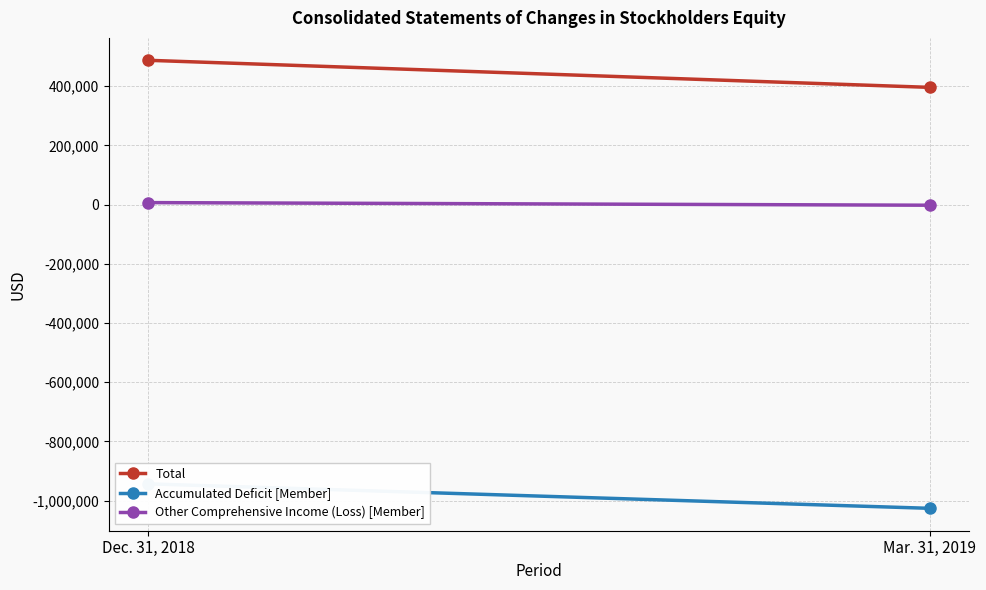

What is the average value of the Accumulated Deficit [Member] series?

-984566